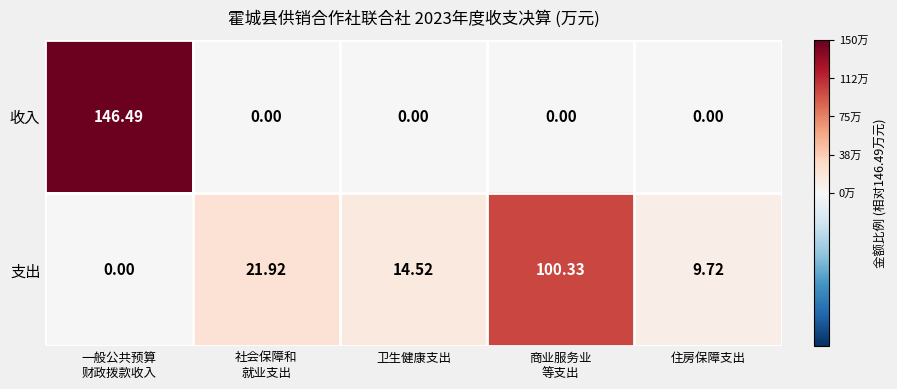

Rank the series by their maximum value, from lowest to highest.

支出, 收入